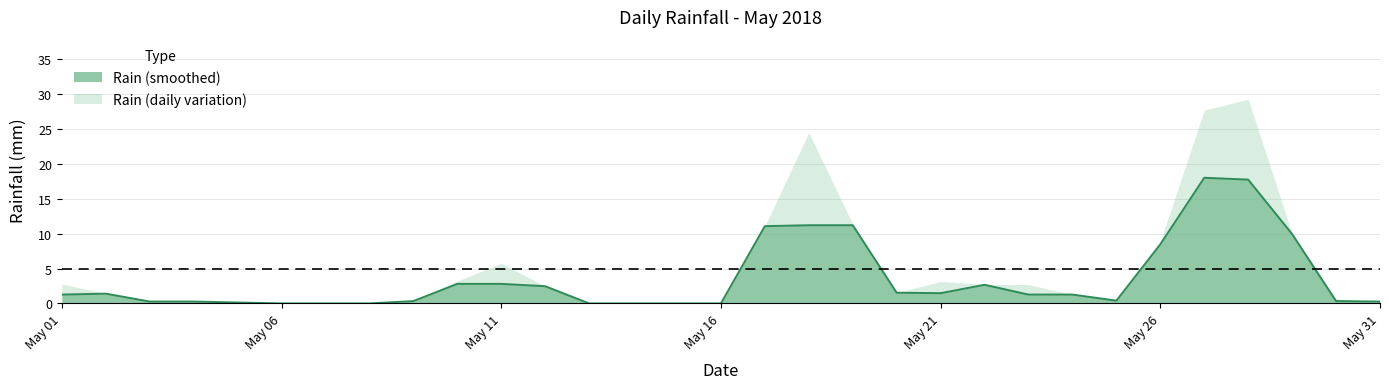

Is it true that the value at 2018-05-30 is 1.1?

False